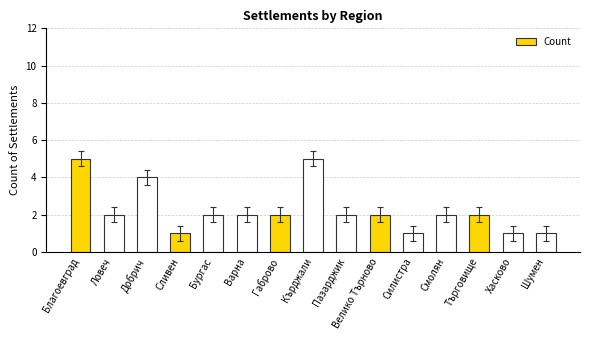

What is the difference between the values at Благоевград and Силистра?

4